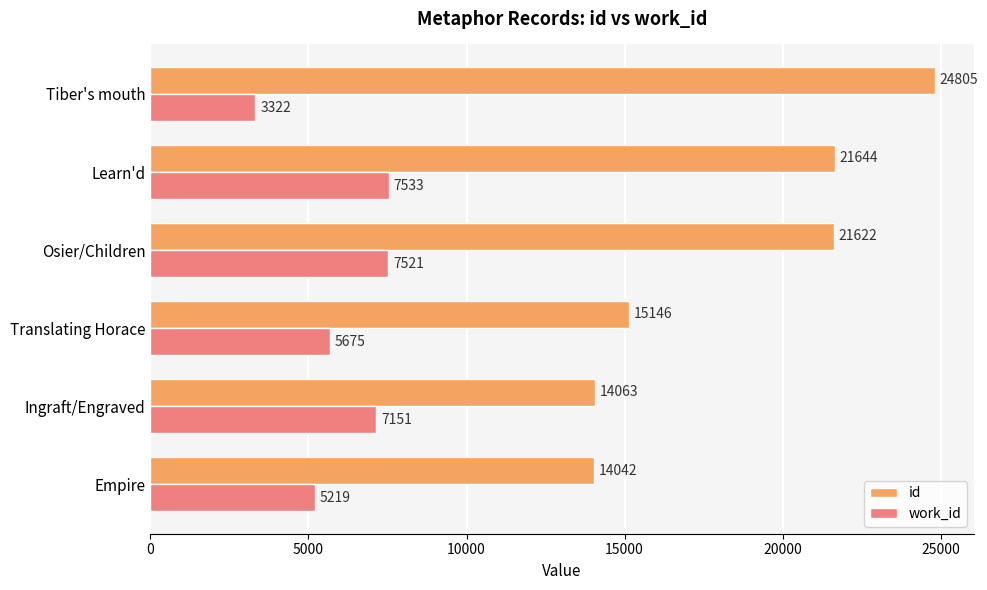

What value does the work_id series have at Tiber's mouth, to the nearest 10?

3320